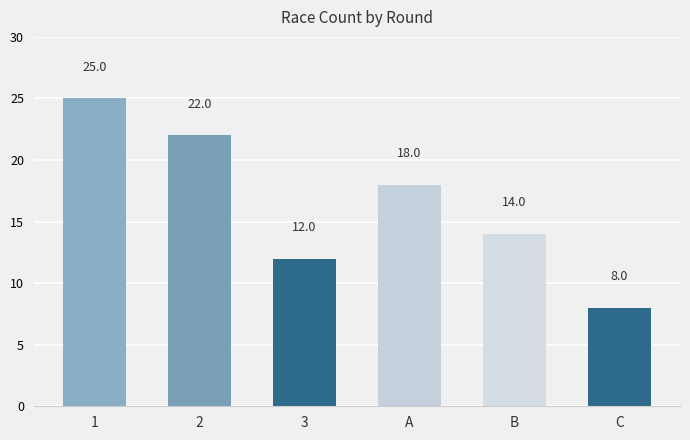

What is the difference between the second highest and second lowest values?

10